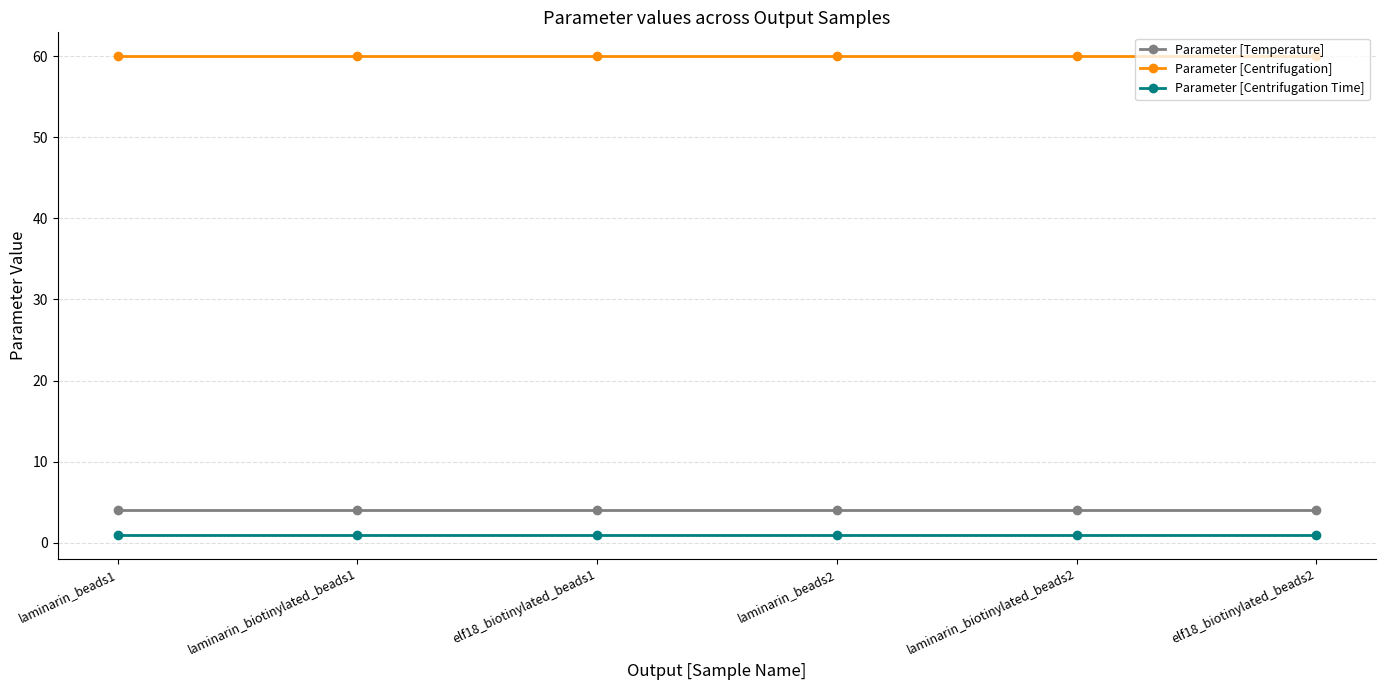

How many lines are shown in the chart?

3